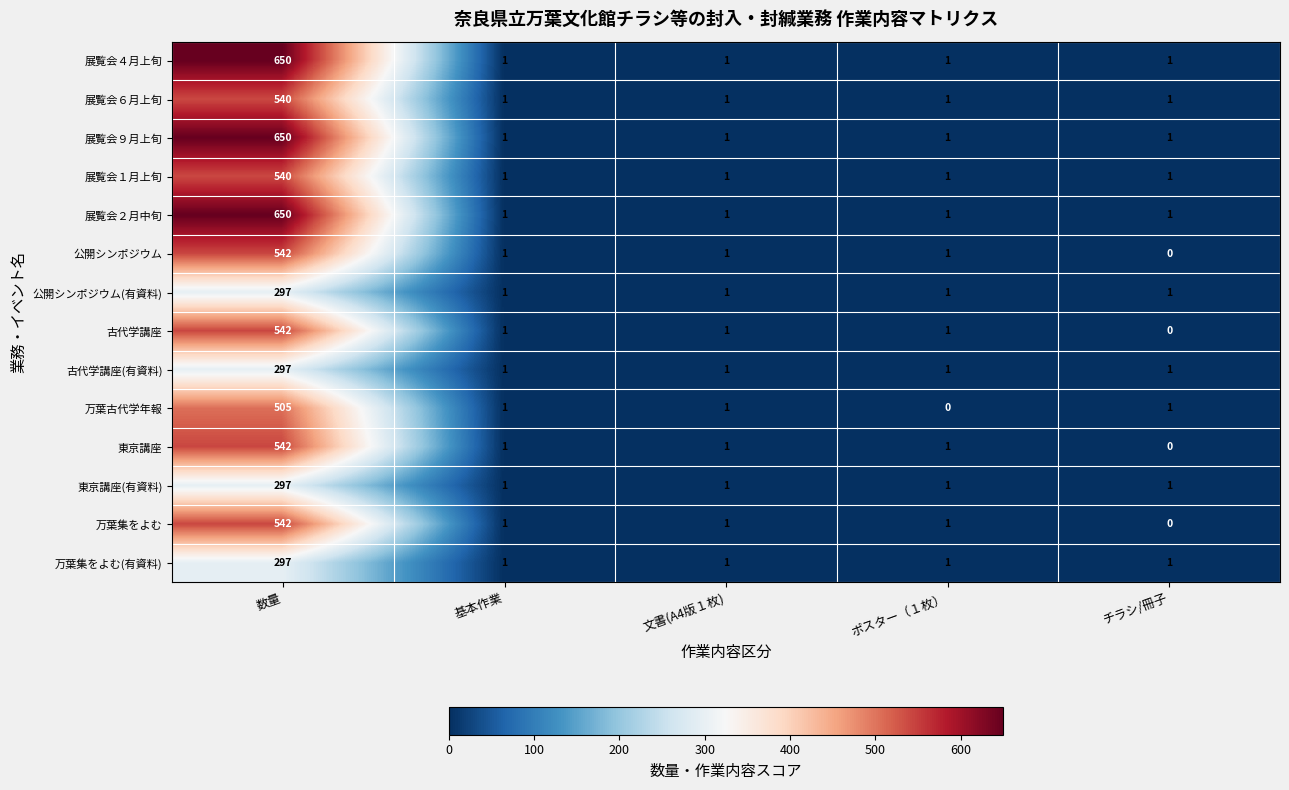

At which category is the sum across all series the highest?

数量